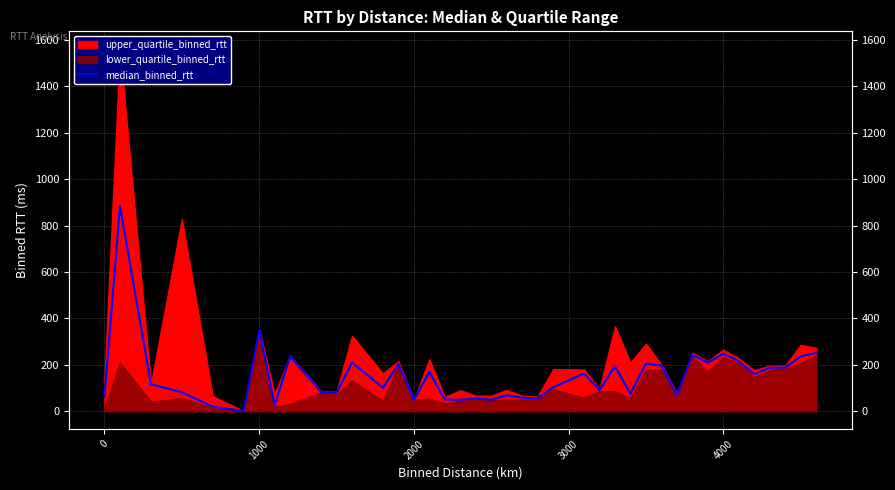

How many interior local valleys (lower than both neighbors) does the data have?

13